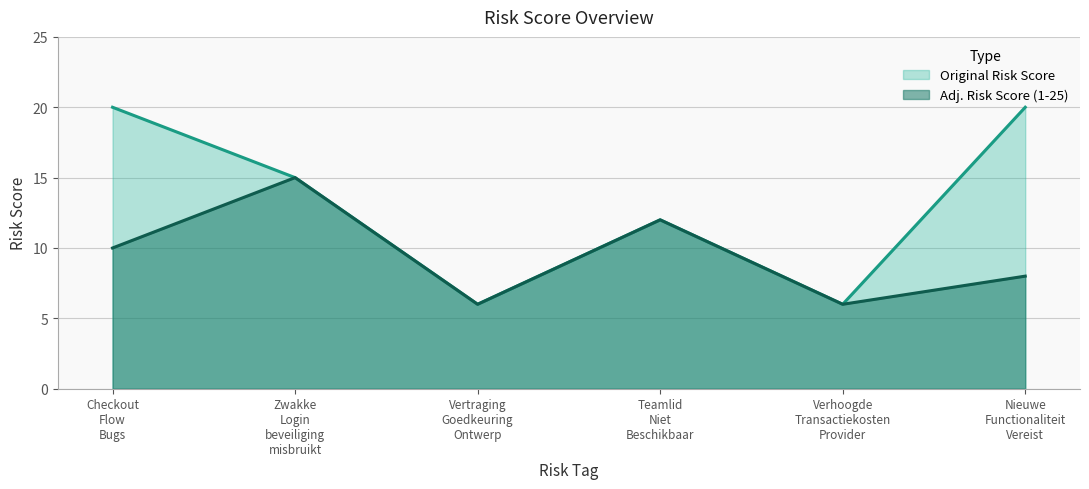

Reading left to right, list all the values displayed in this chart.

Original Risk Score: 20	15	6	12	6	20
Adj. Risk Score (1-25): 10	15	6	12	6	8